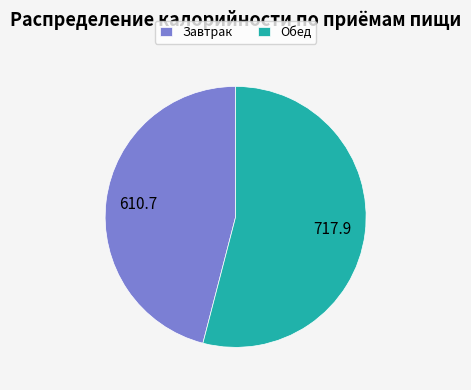

Between Обед and Завтрак, which is larger?

Обед